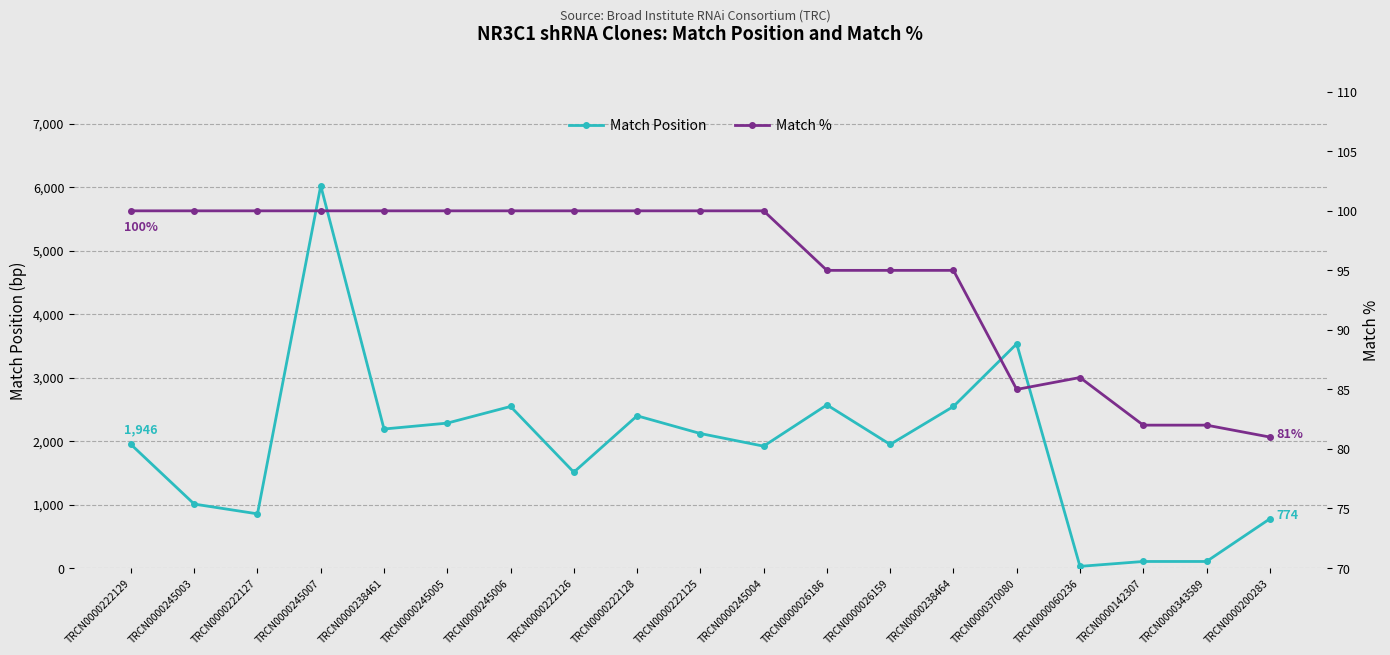

Does the chart have visible grid lines?

Yes